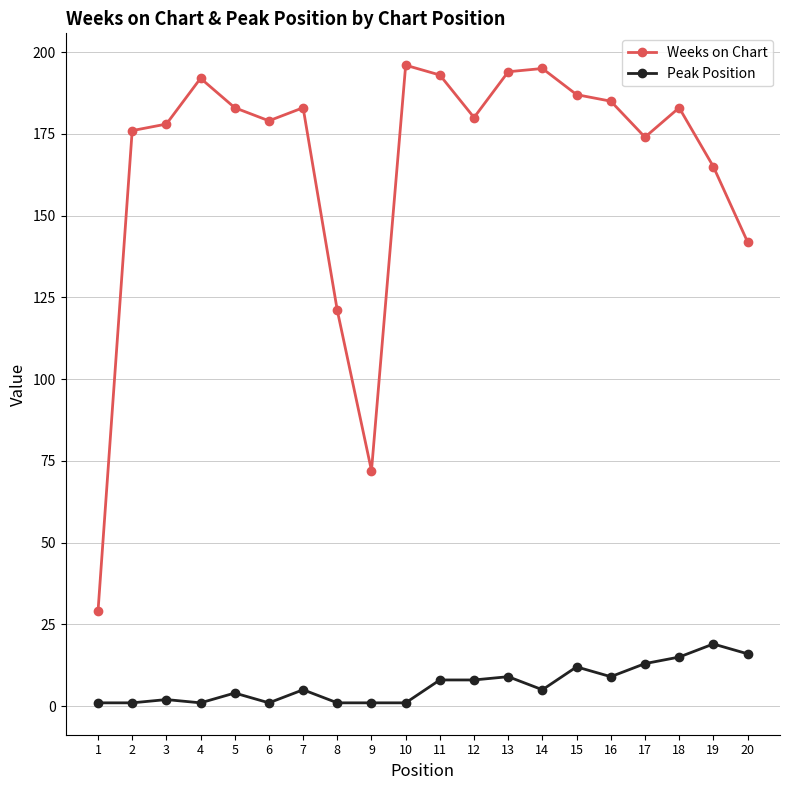

Where is the first local maximum for Weeks on Chart?

4